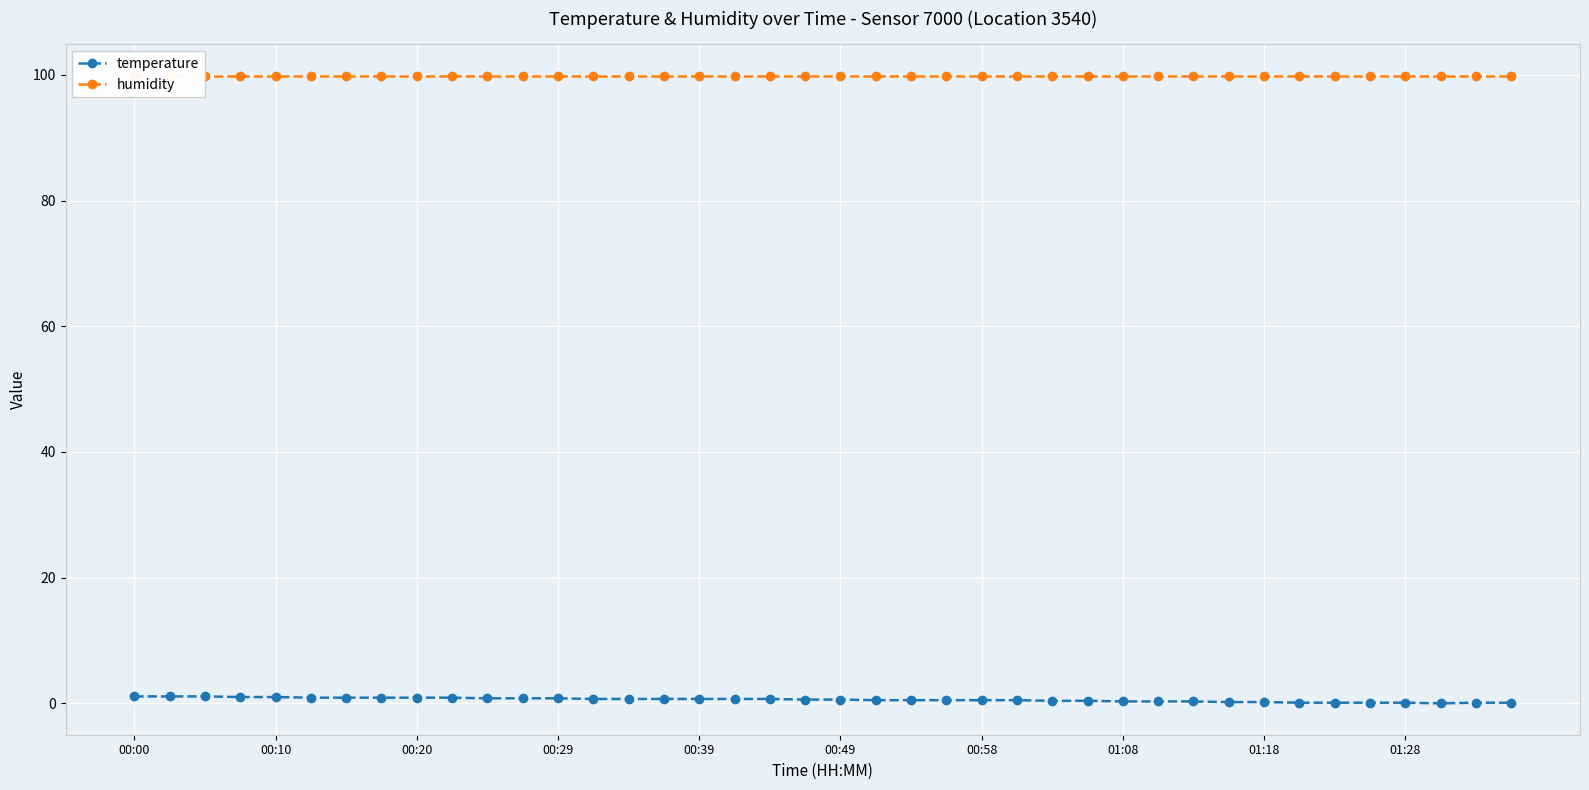

Rank the series by their average value, from highest to lowest.

humidity, temperature